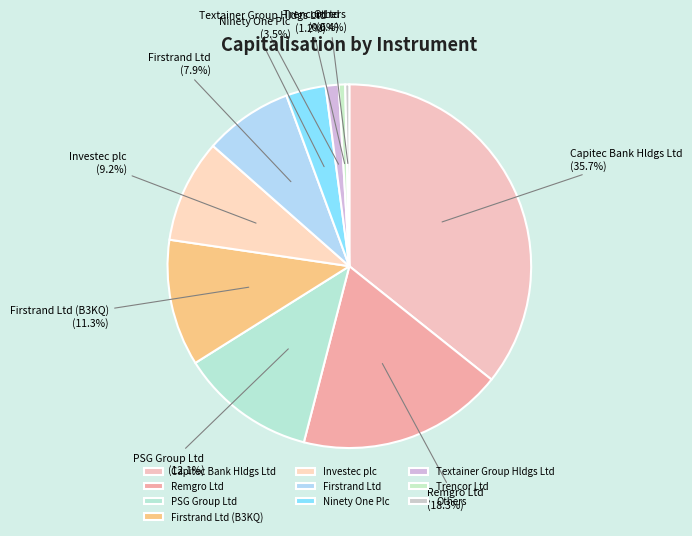

Which has a higher value, Remgro Ltd or Ninety One Plc?

Remgro Ltd